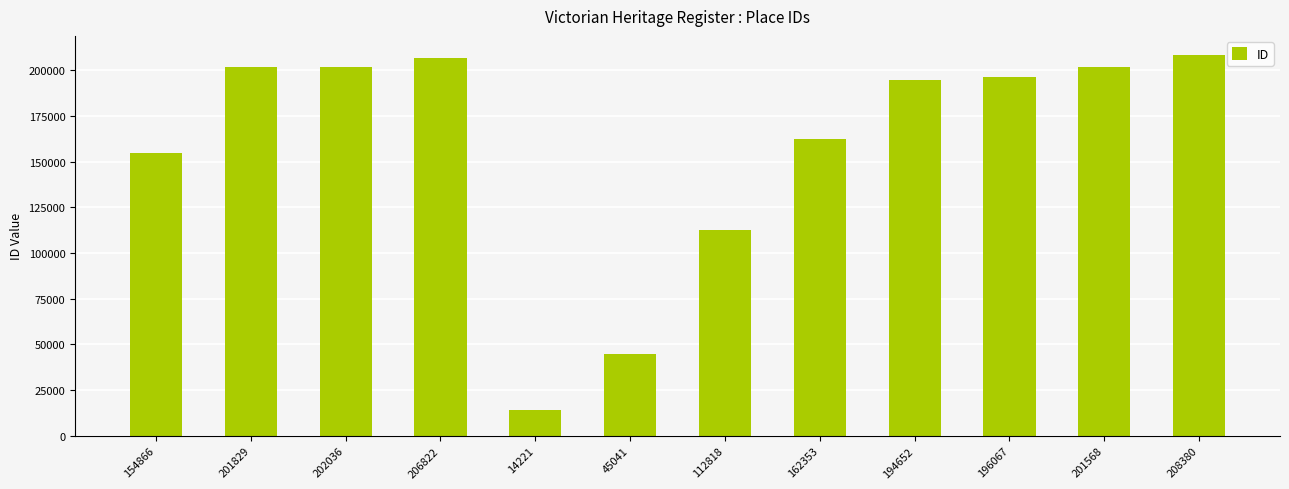

What position from the left is 14221?

5